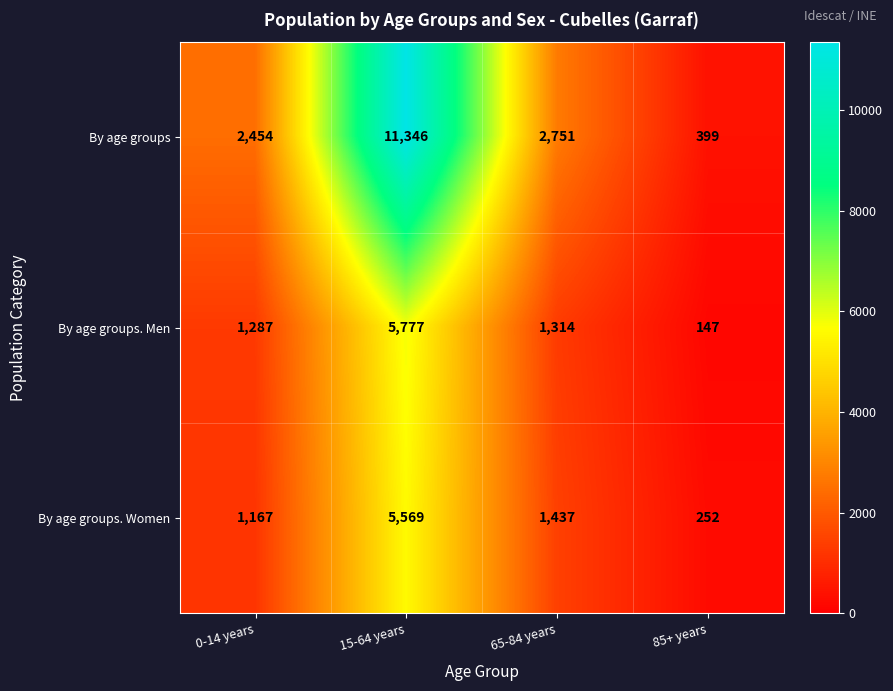

What is the sum of all By age groups. Women values?

8425